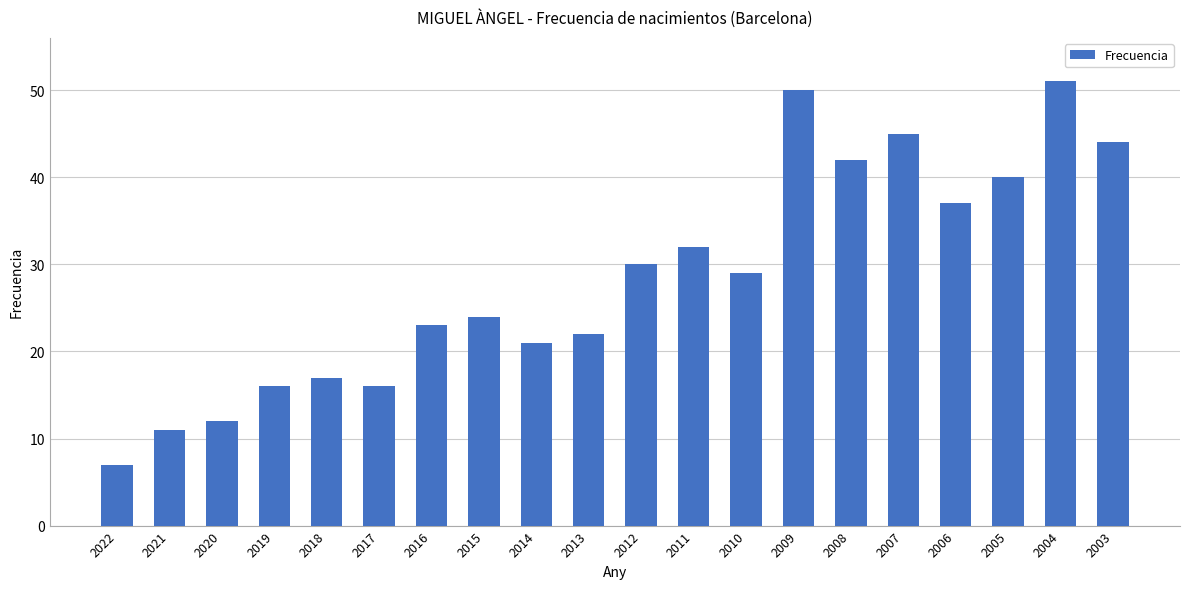

What is the difference between the second highest and minimum values?

43